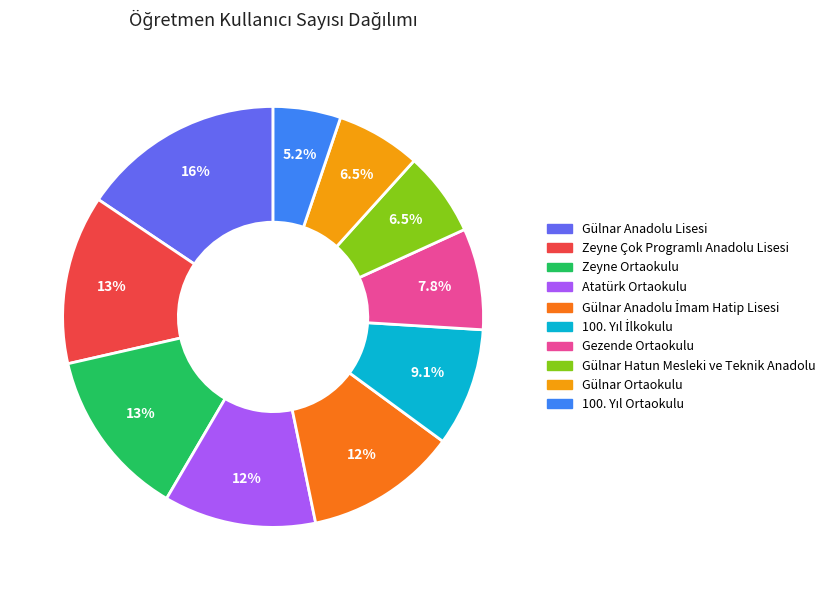

What percentage is NOT represented by Gülnar Ortaokulu?

93.5%